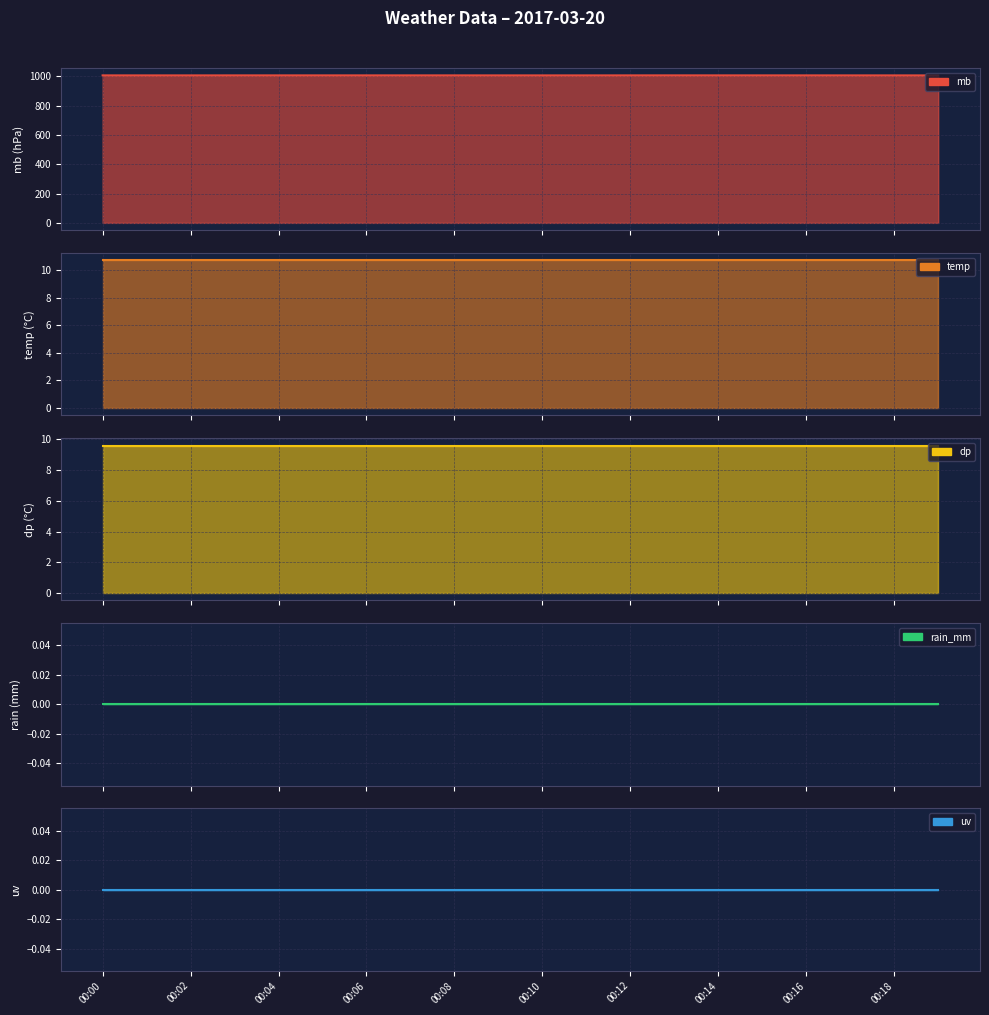

Which label corresponds to the smallest value in the chart?

00:00